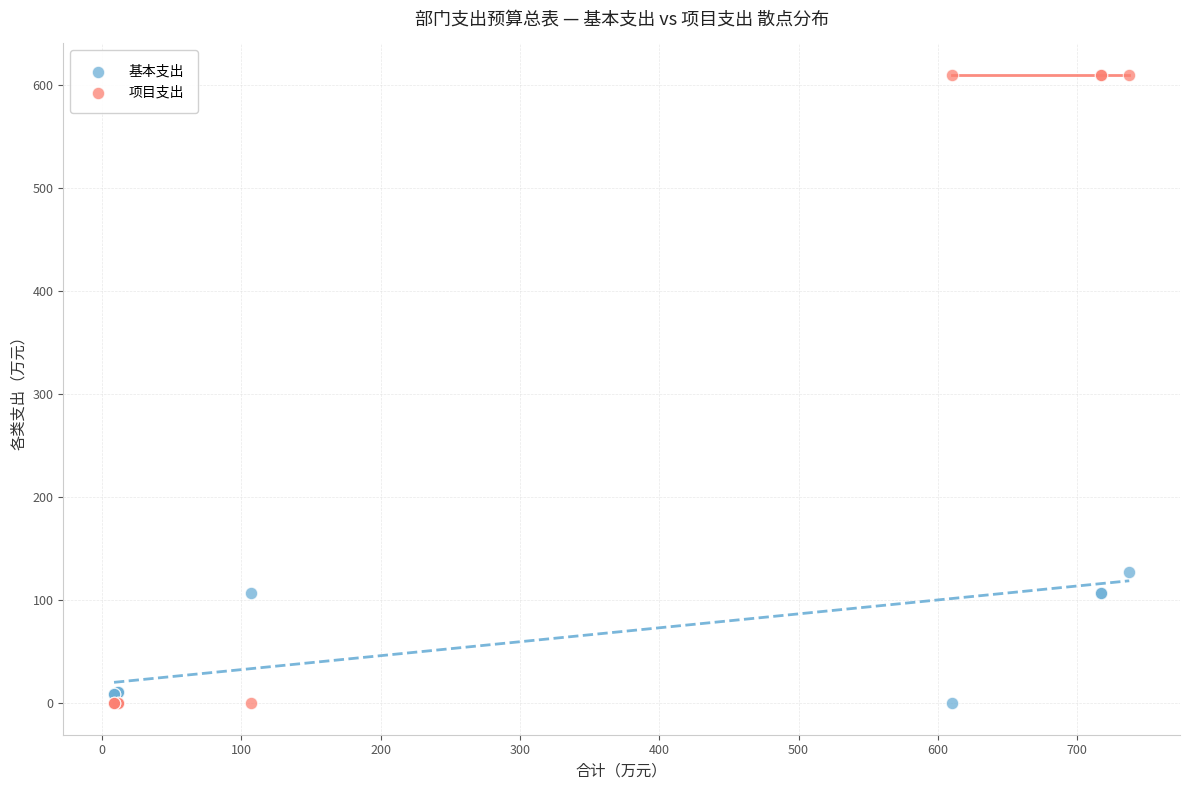

Which series contains the highest Y value?

项目支出